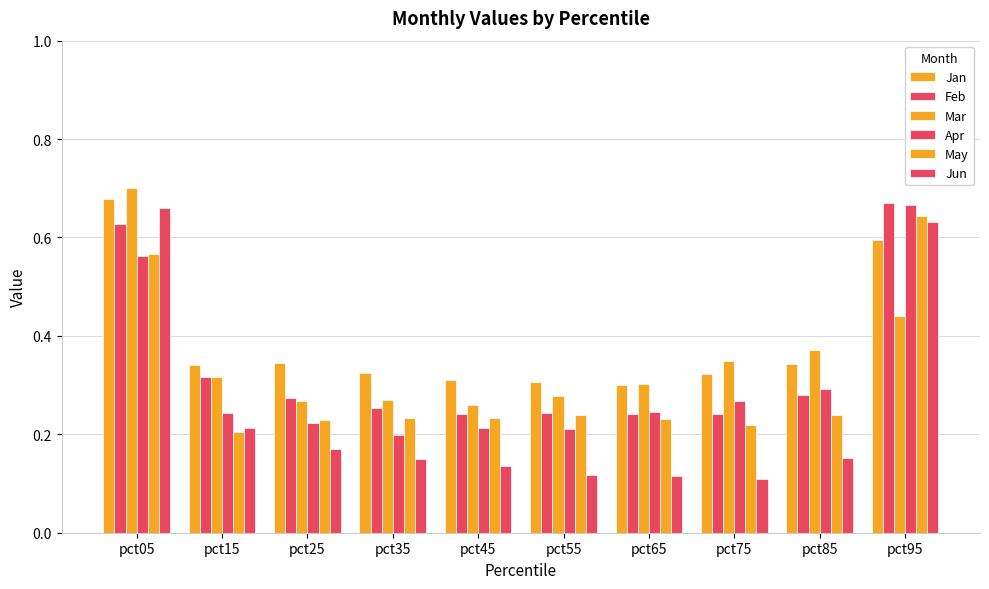

Does the chart contain stacked bars?

No